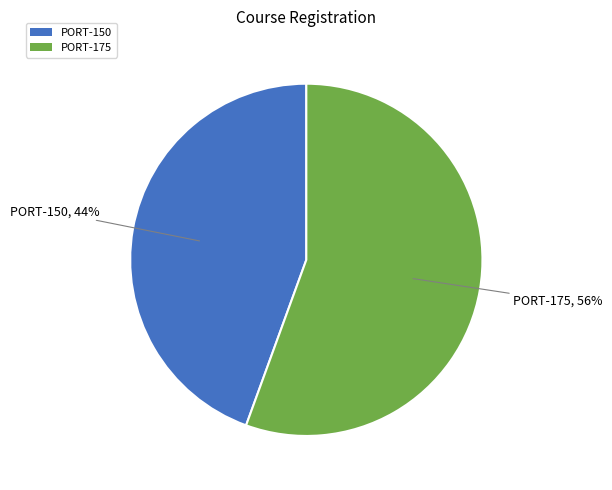

To the nearest percent, what is the average slice percentage?

50%